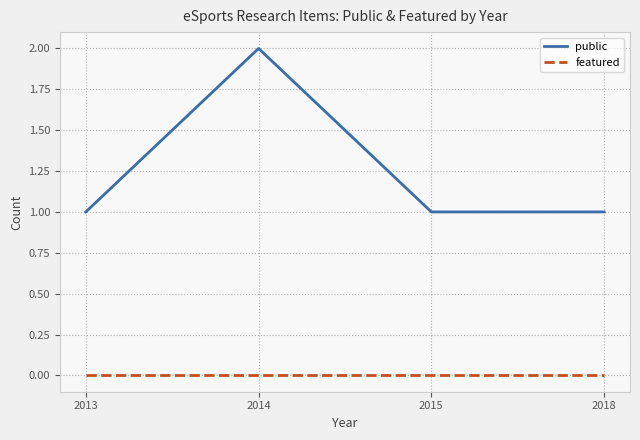

Rank the series by their average value, from highest to lowest.

public, featured